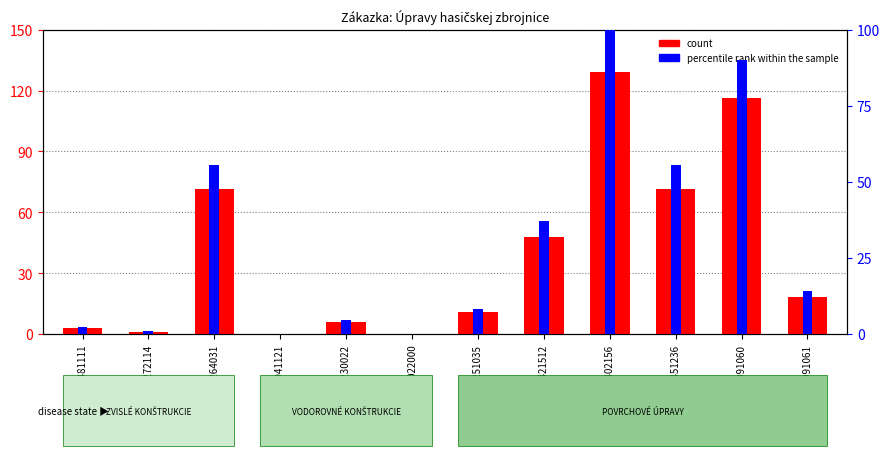

Reading left to right, extract all data points from this chart.

count: 3.1	1.2	71.5	0.1	6.2	0.1	10.7	48.1	129.1	71.5	116.3	18.5
percentile rank within the sample: 2.4	1.0	55.4	0.1	4.8	0.1	8.3	37.3	100.0	55.4	90.1	14.3